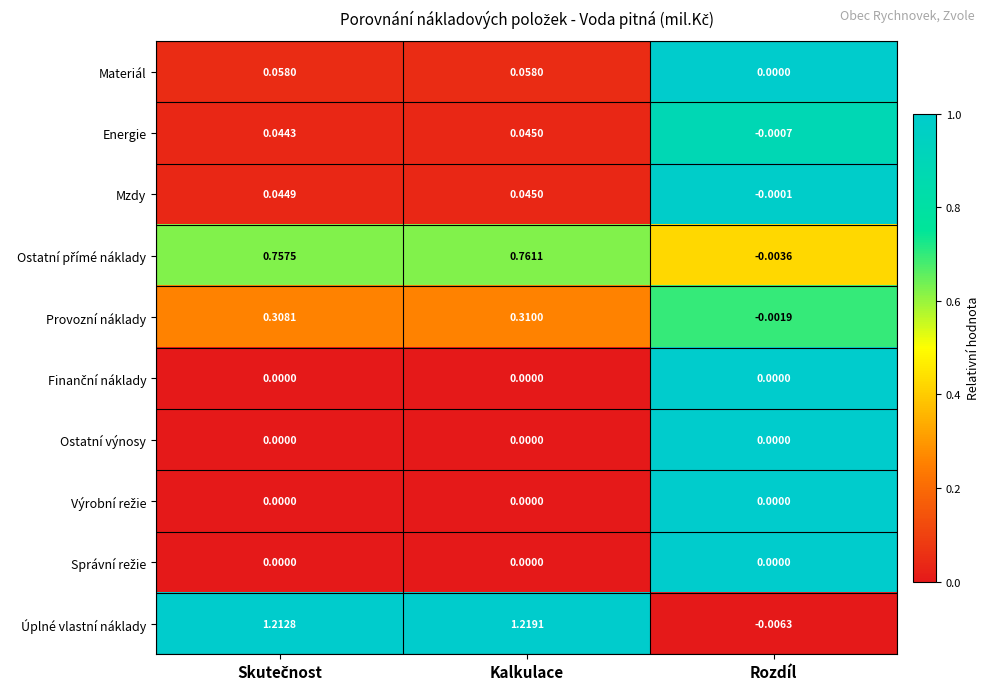

Which category has the lowest value across all series?

Rozdíl